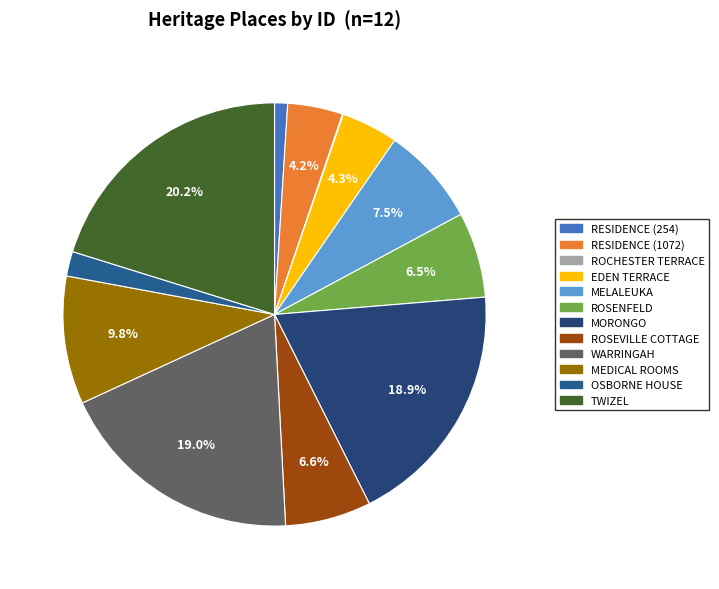

Is there a majority slice in this chart?

No